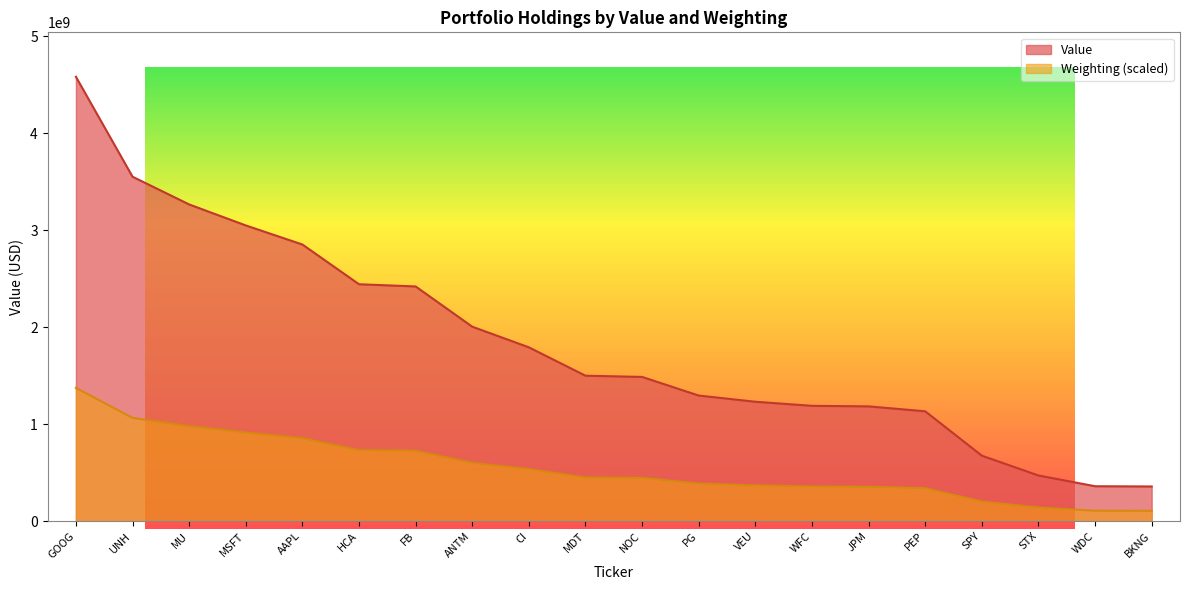

How many lines are shown in the chart?

2